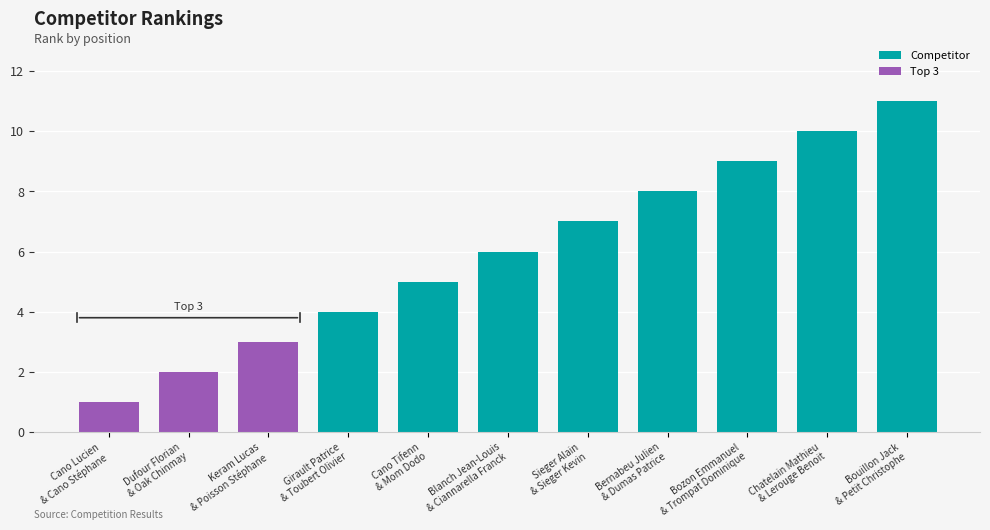

How many bars are there in total?

11